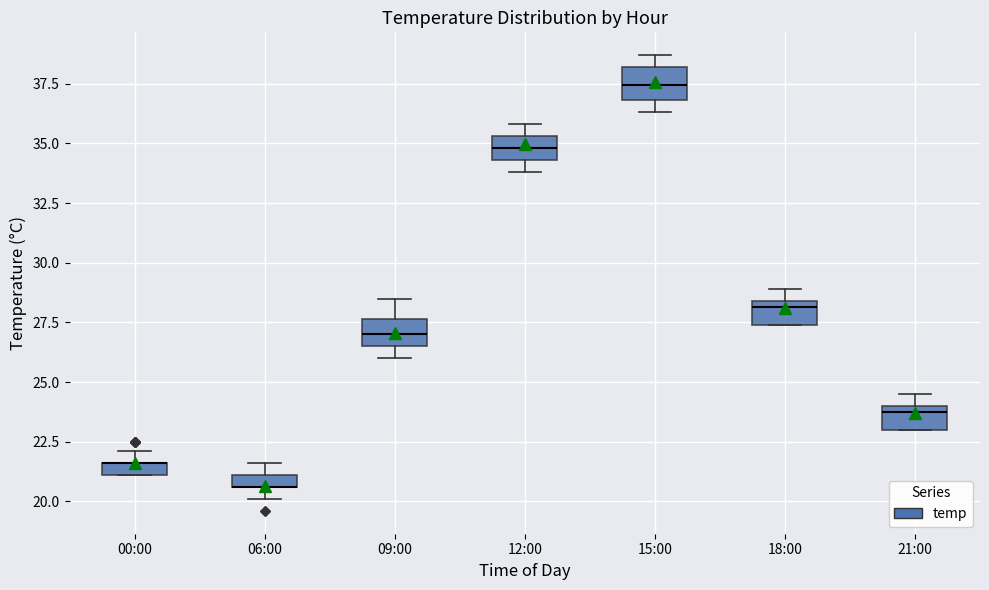

Where is the lower edge of the box for 21:00 on the y-axis? The values are not printed on the chart, so give them approximately, as read against the axis.

23.0